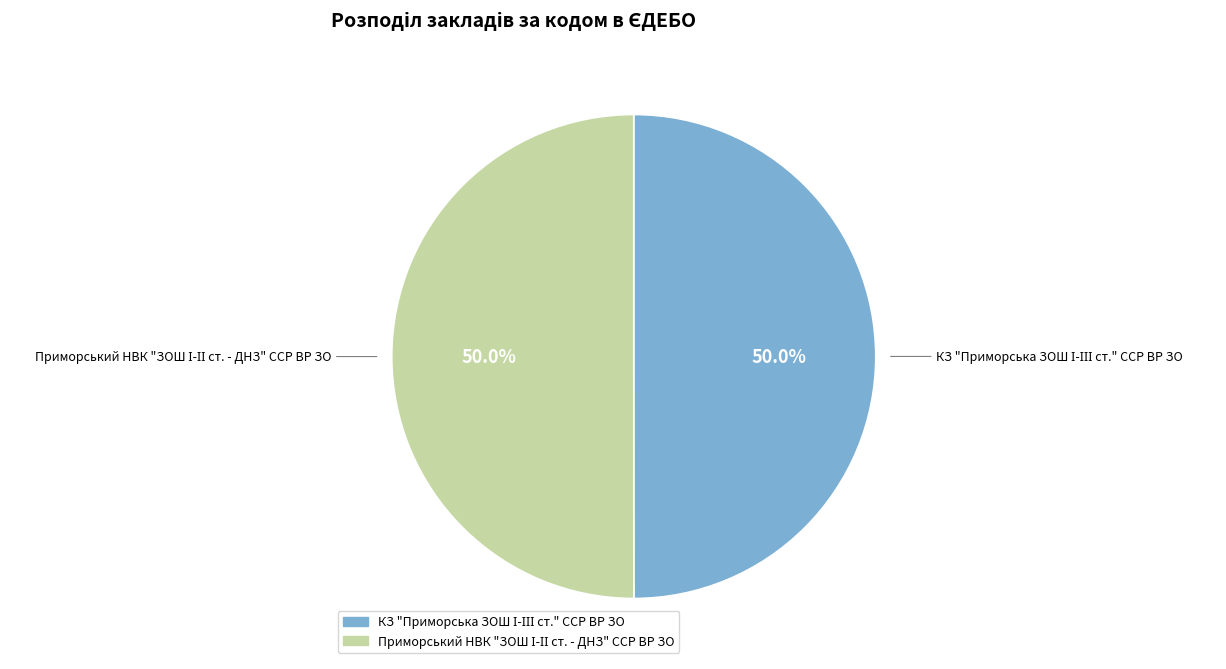

Do Приморський НВК "ЗОШ І-ІІ ст. - ДНЗ" ССР ВР ЗО and КЗ "Приморська ЗОШ І-ІІІ ст." ССР ВР ЗО together represent more than half of the pie?

Yes